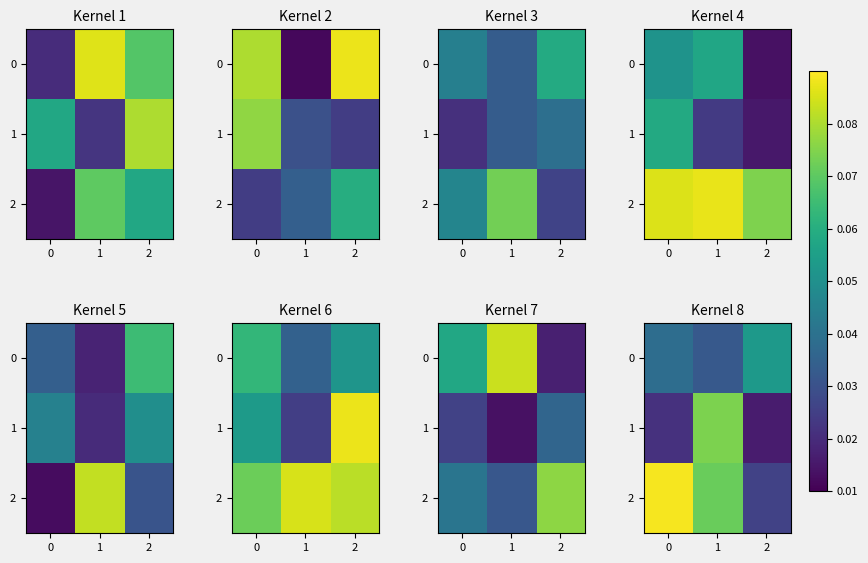

How many 1 values are between 0 and 1?

3